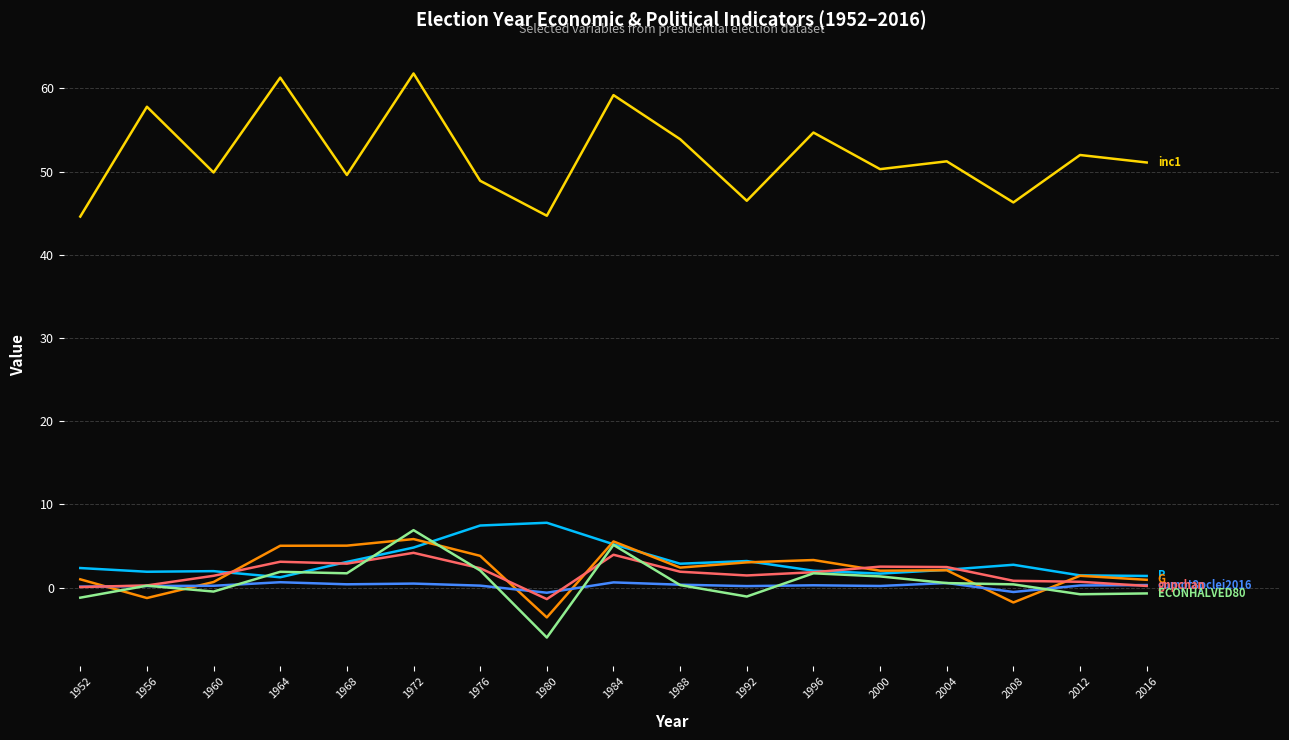

At which category is the sum across all series the highest?

1972